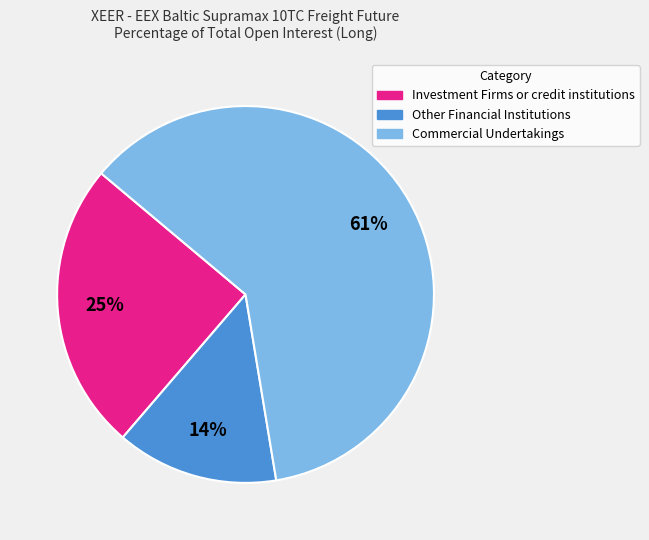

True or false: Investment Firms or credit institutions accounts for 25% of the total.

True